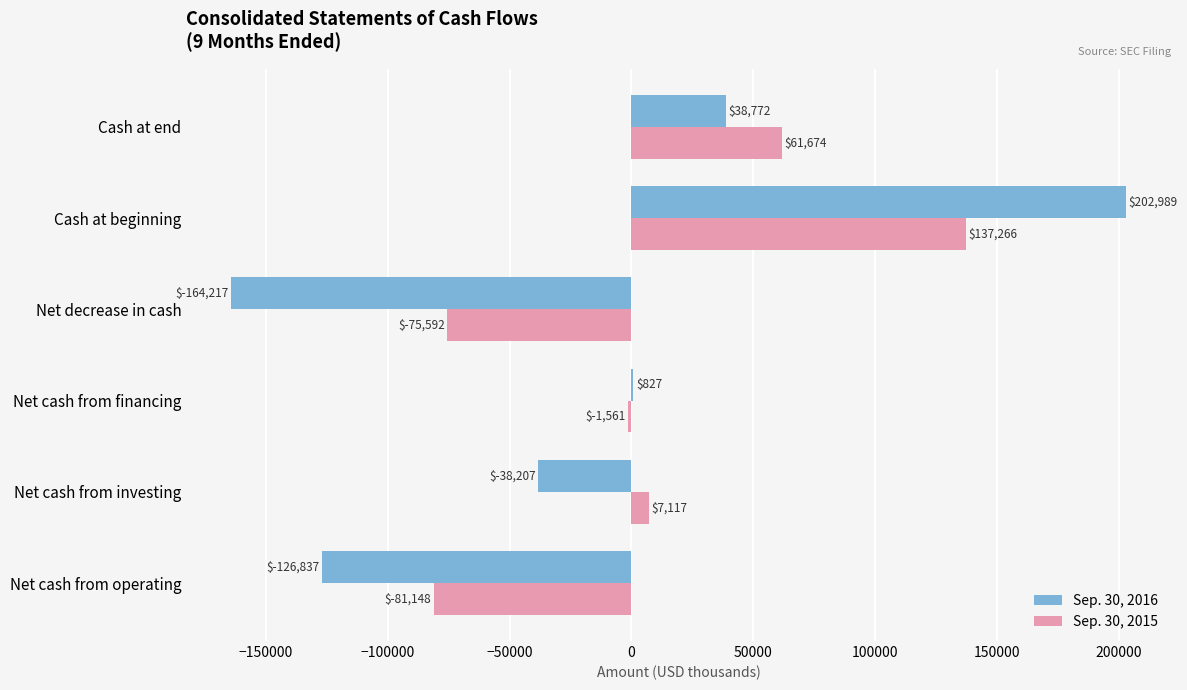

Where is Sep. 30, 2016 nearest to the value 19386?

Net cash from financing